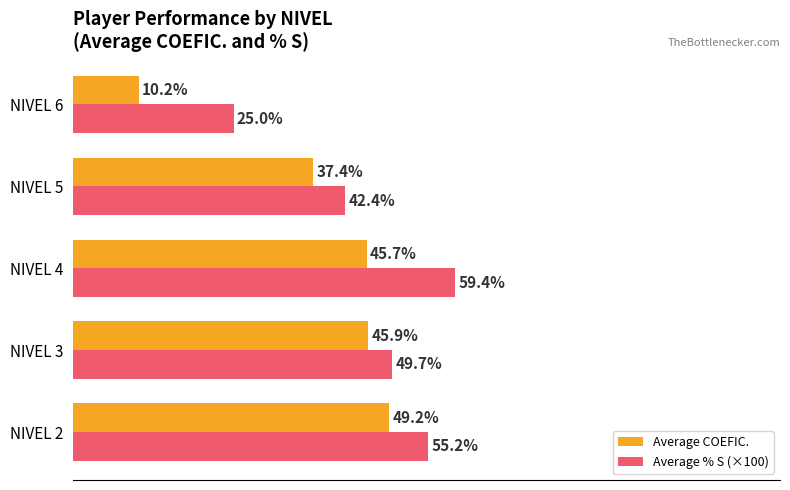

Where is Average COEFIC. nearest to the value 29?

NIVEL 5